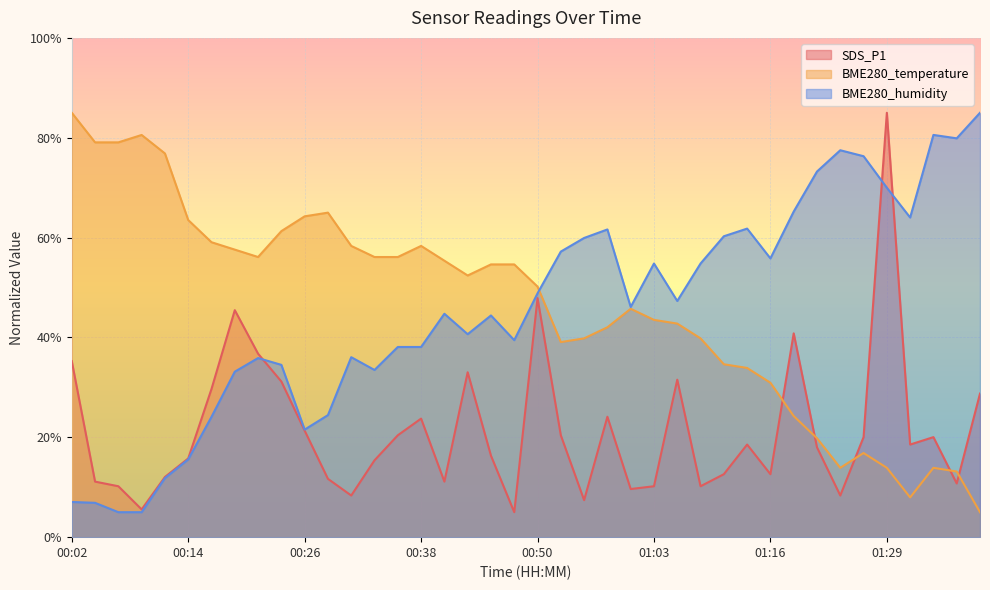

Between 00:43 and 00:31, which is larger?

00:43